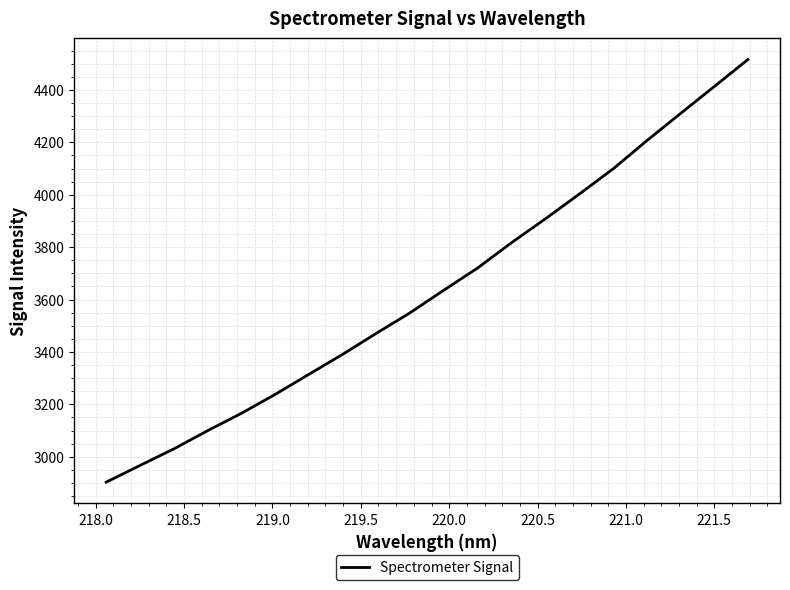

What is the difference between the maximum and minimum values?

1612.9